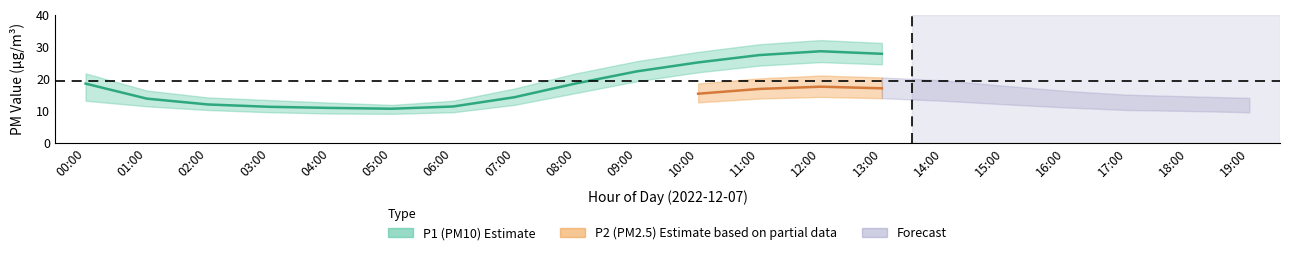

How many interior local peaks does the P2 series have?

1